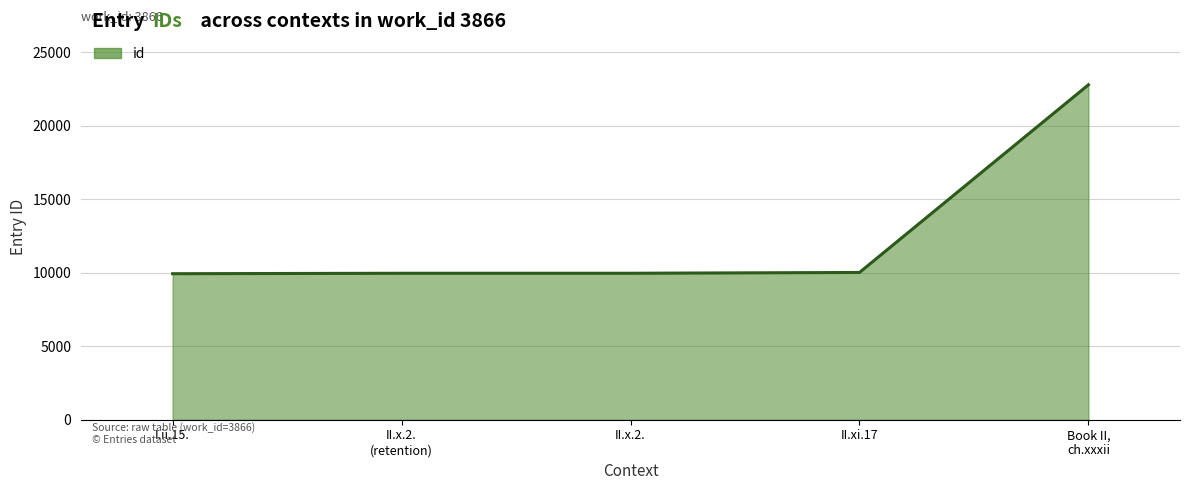

Is it true that the value at I.ii.15. is 16258?

False